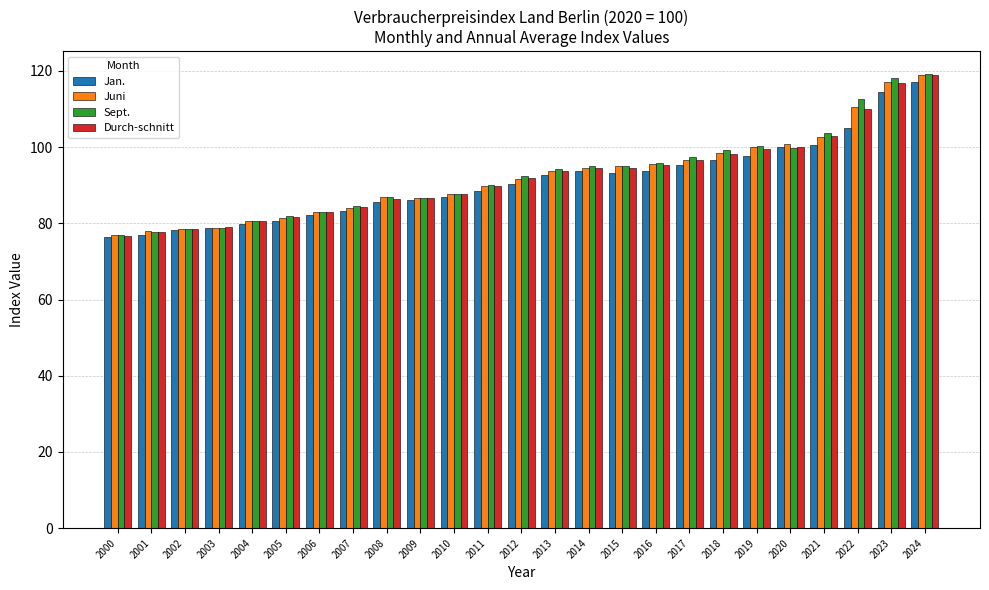

What is the minimum value for Jan.?

76.3